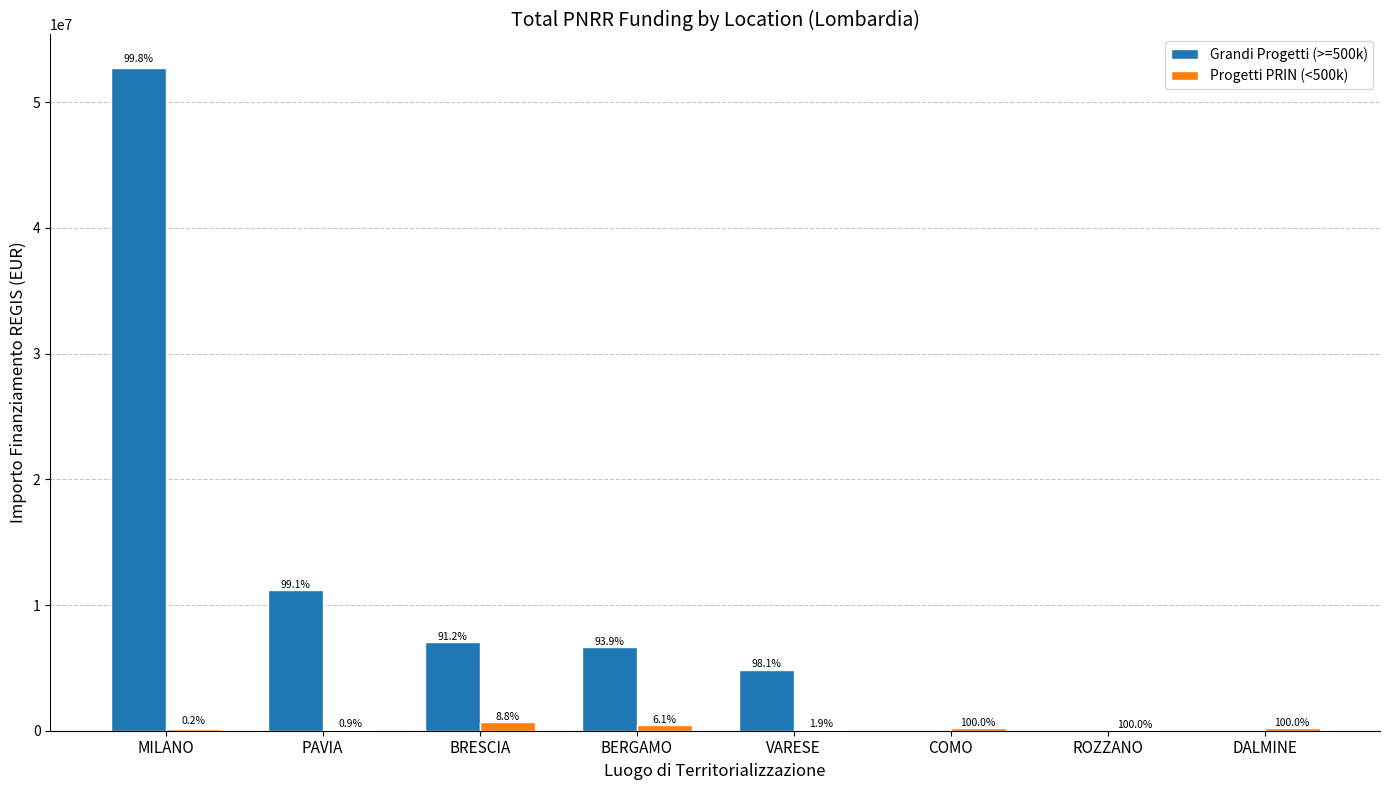

What are all the series names shown in the legend?

Grandi Progetti (>=500k), Progetti PRIN (<500k)